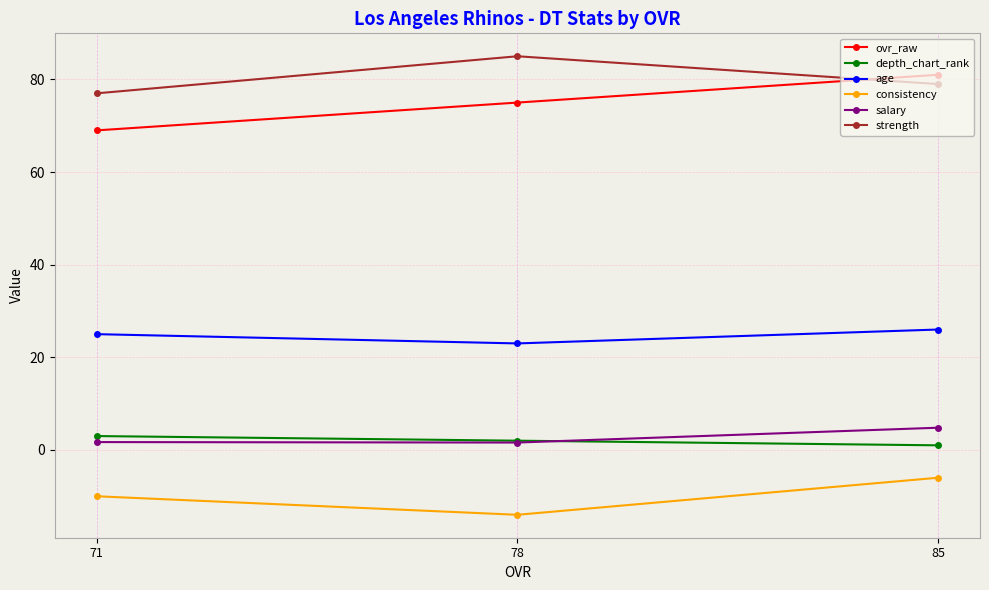

Between 71 and 78, which is larger?

78